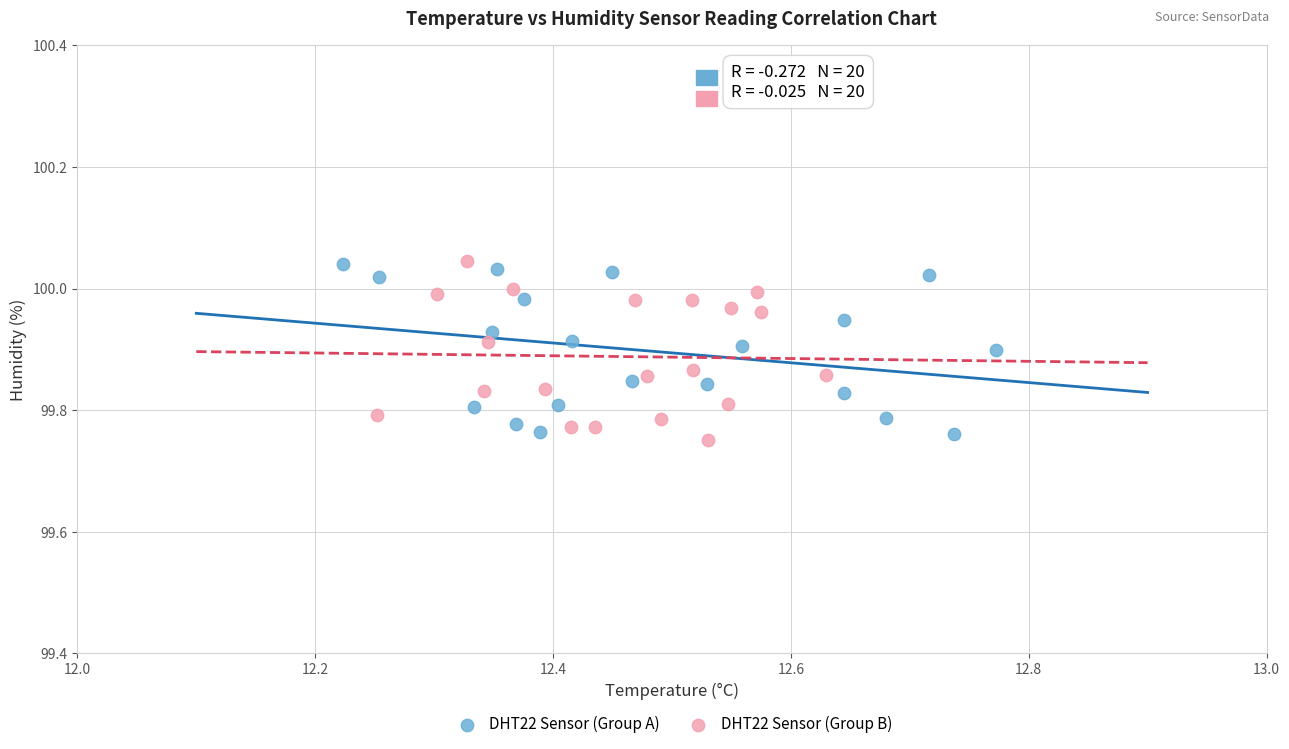

Which series reaches the minimum Y coordinate?

DHT22 Sensor (Group B)